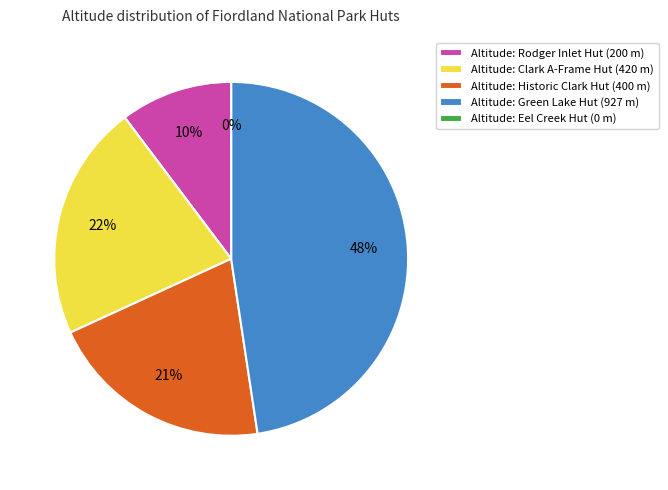

What percentage is NOT represented by Clark A-Frame Hut?

78.4%